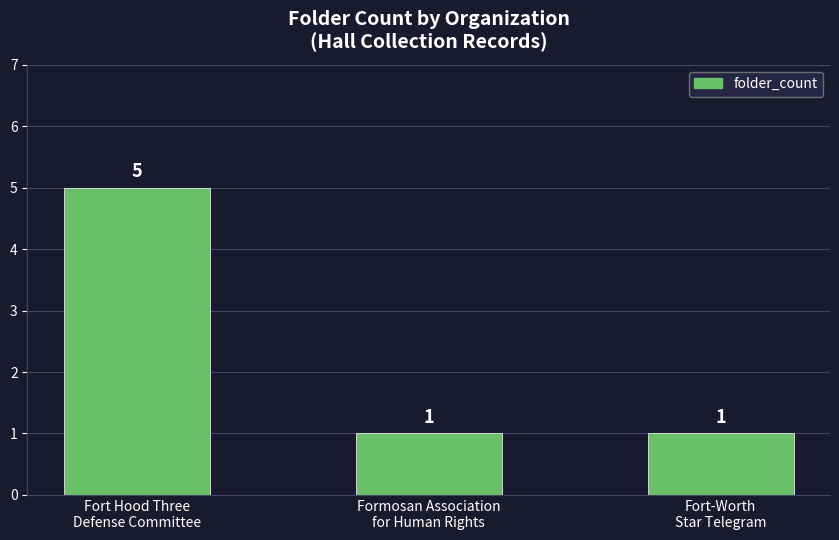

What position from the right is Formosan Association
for Human Rights?

2